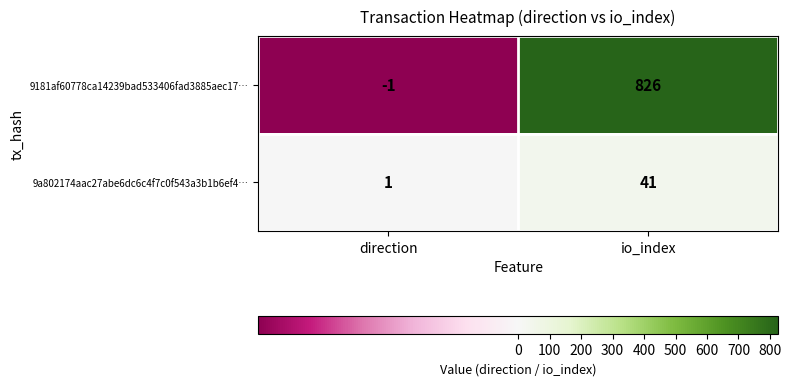

Reading left to right, extract all data points from this chart.

9181af60778ca14239bad533406fad3885aec17…: -1	826
9a802174aac27abe6dc6c4f7c0f543a3b1b6ef4…: 1	41